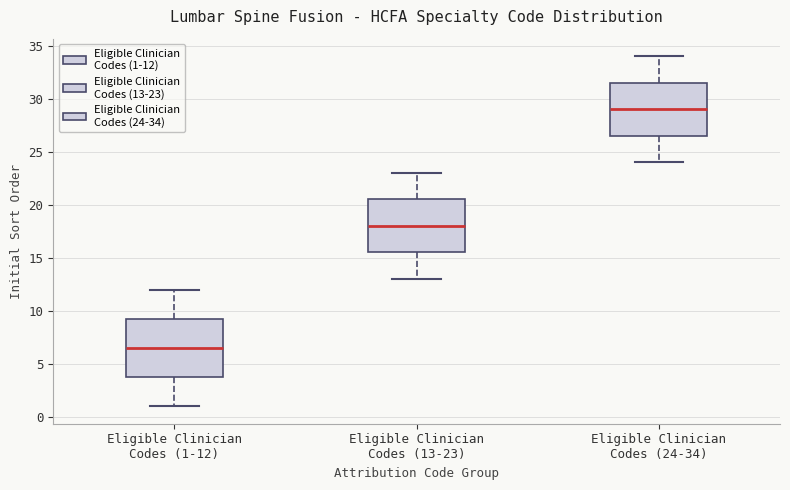

Where does the upper whisker of the box for Eligible Clinician Codes (1-12) end on the y-axis? The values are not printed on the chart, so give them approximately, as read against the axis.

12.0